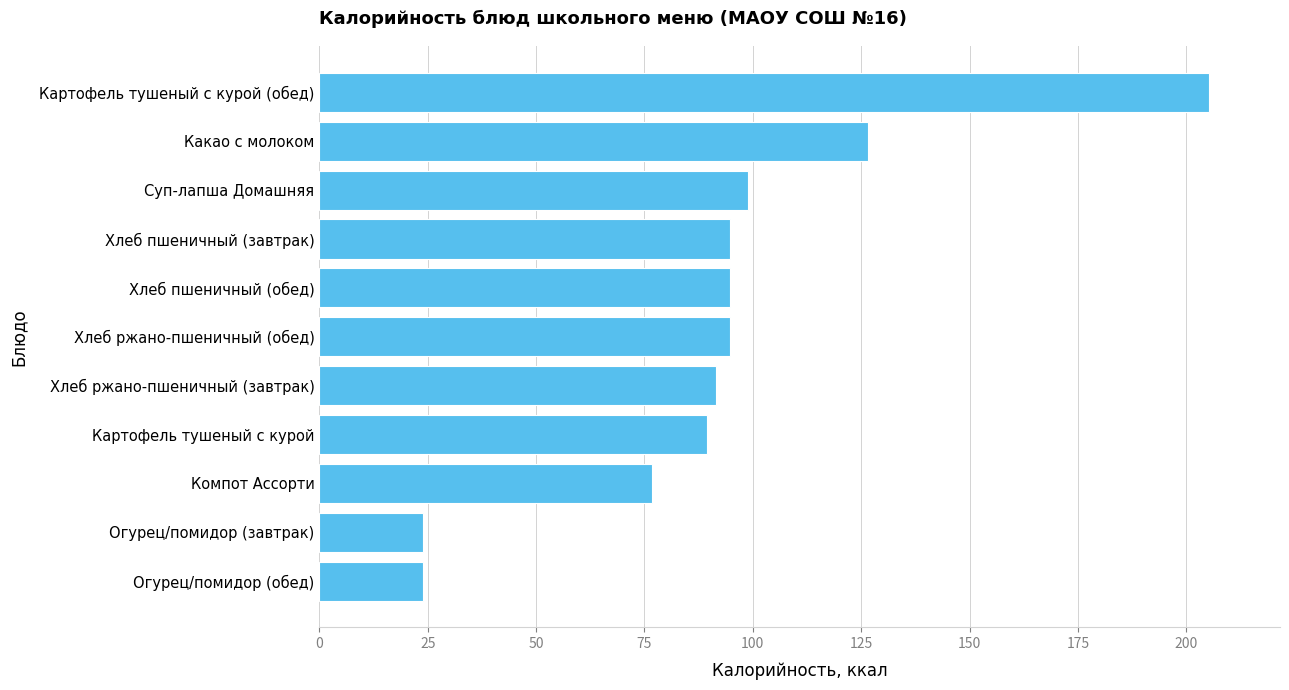

What is the difference between the second highest and minimum values?

102.6